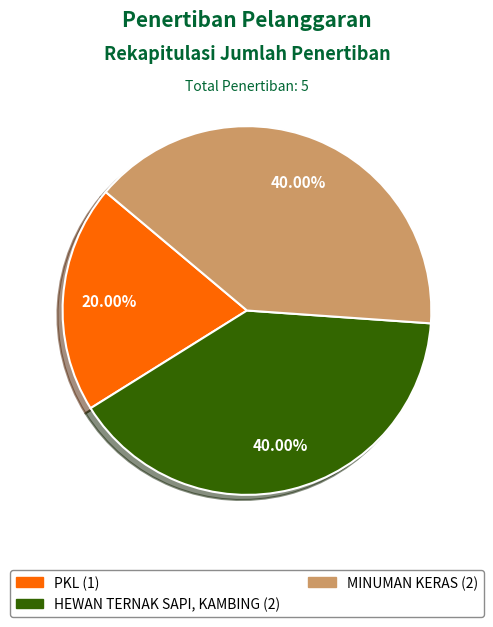

Between PKL and HEWAN TERNAK SAPI, KAMBING, which is larger?

HEWAN TERNAK SAPI, KAMBING